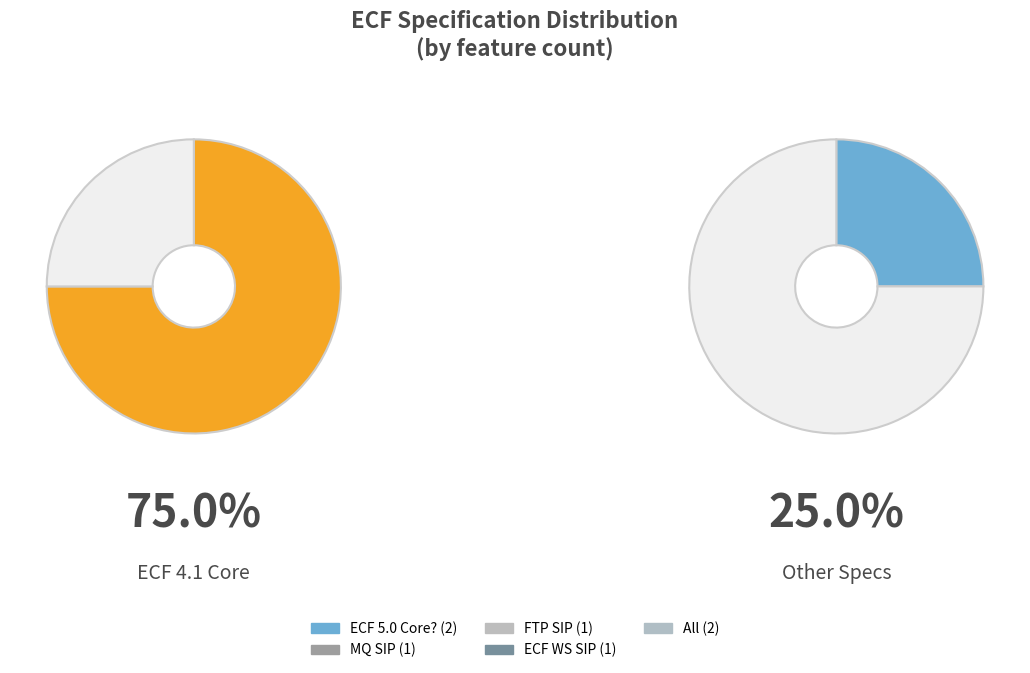

True or false: MQ SIP accounts for 4% of the total.

True